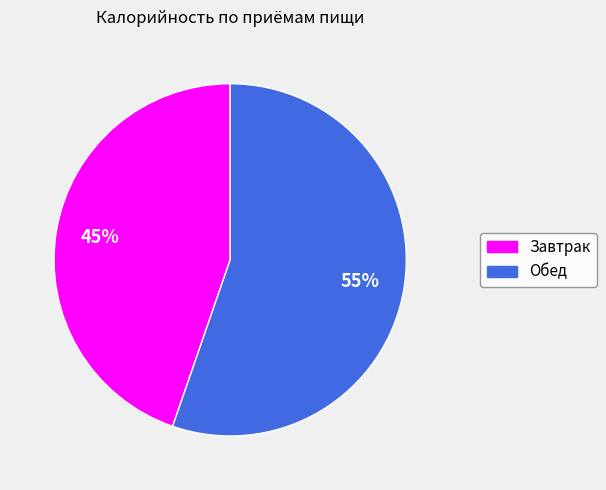

Rank the categories by value from lowest to highest.

Завтрак, Обед